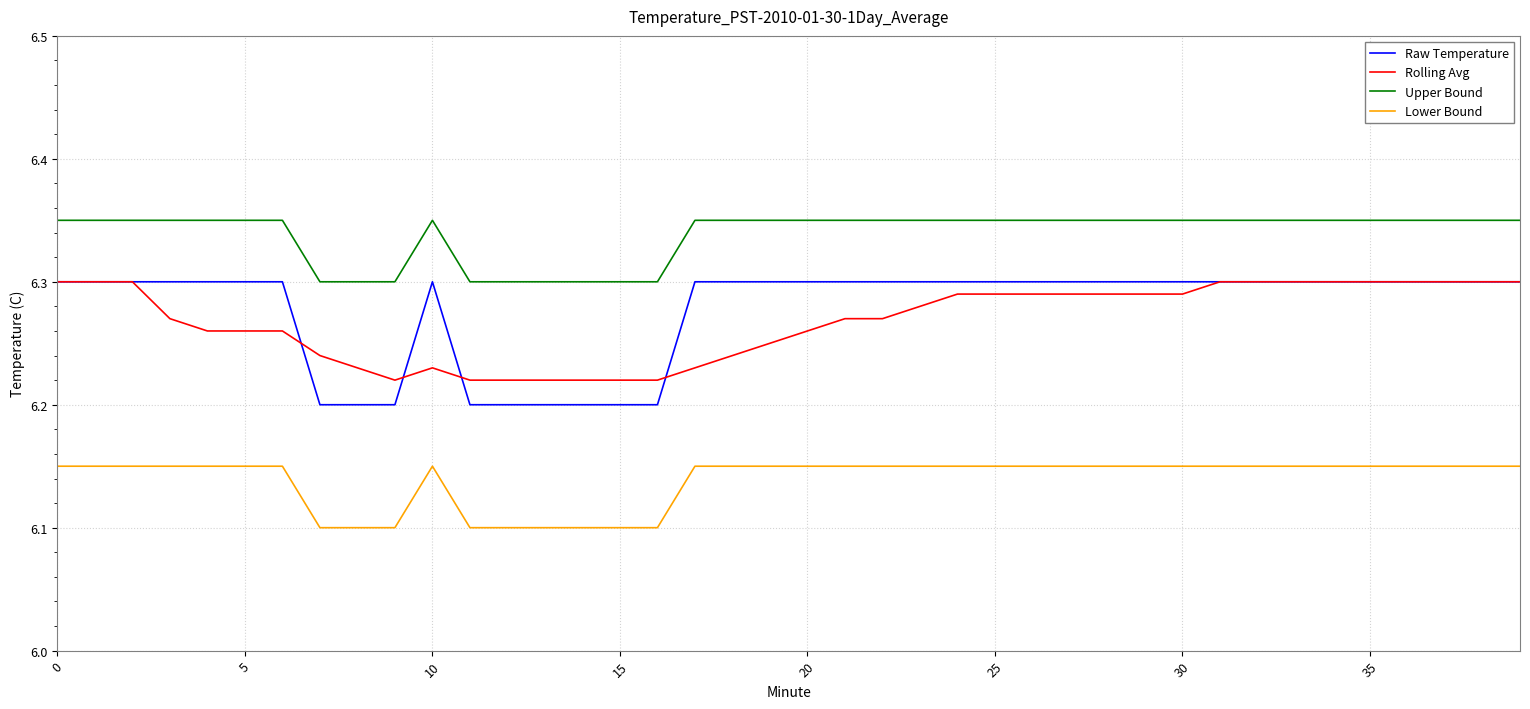

Which series has the largest range (max minus min)?

Raw Temperature